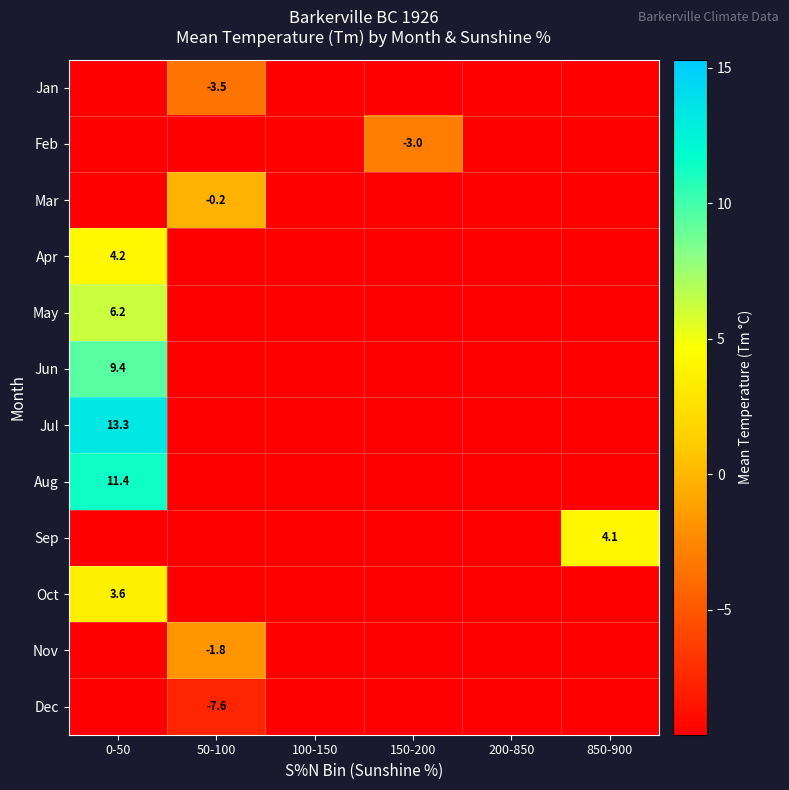

The value of Apr at 0-50 is 5.9. True or false?

False